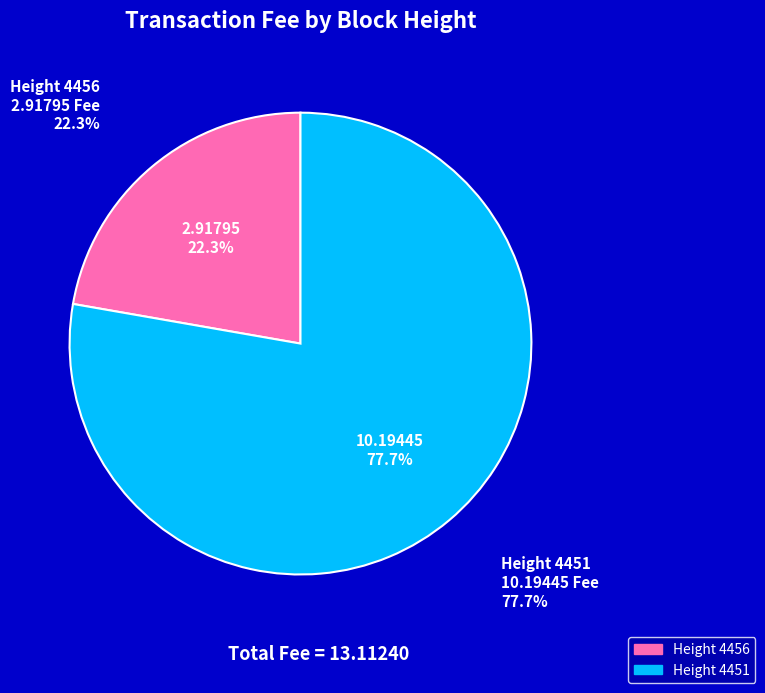

Approximately how many times larger is the value at 4456 compared to 4451?

0.3